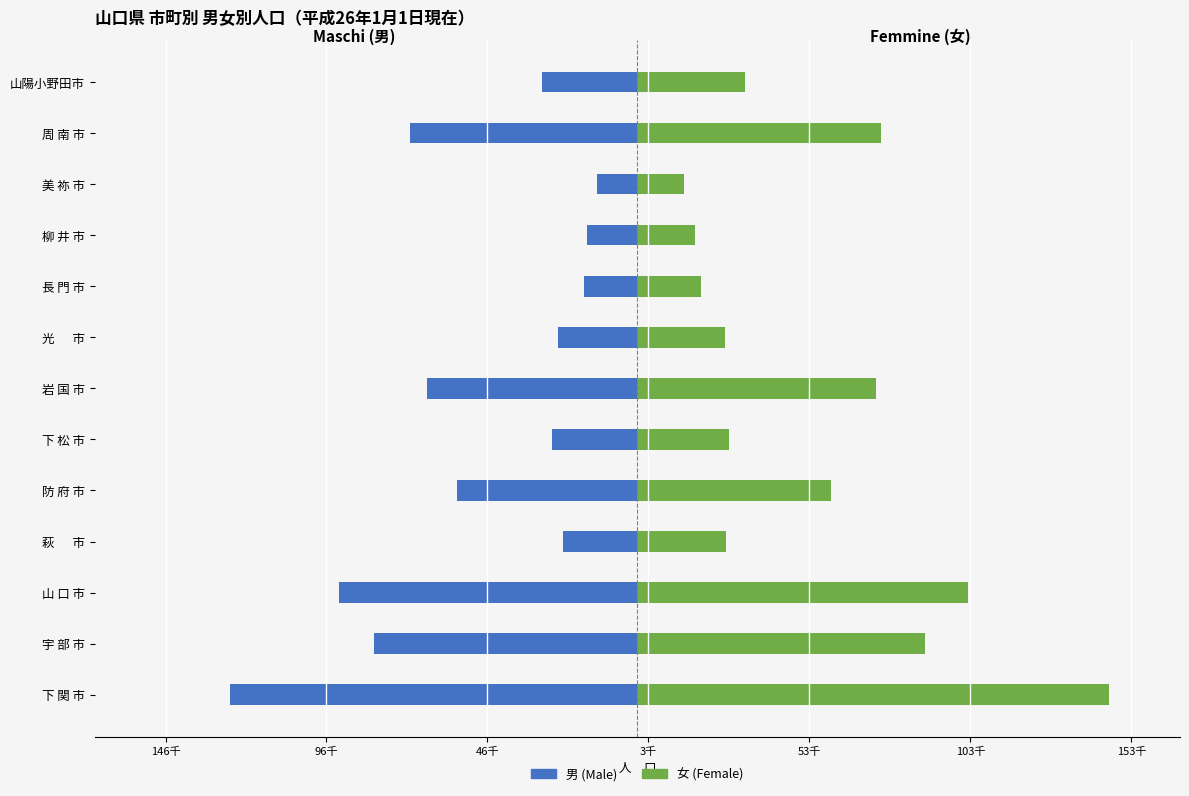

Which series has the widest spread of values?

女